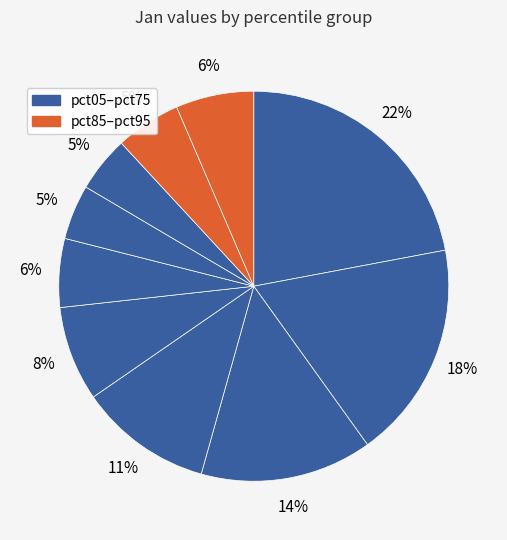

How many segments does this pie chart have?

10